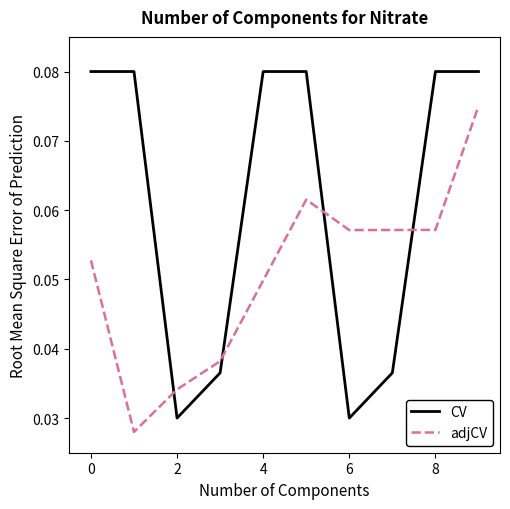

Which series has the widest spread of values?

CV